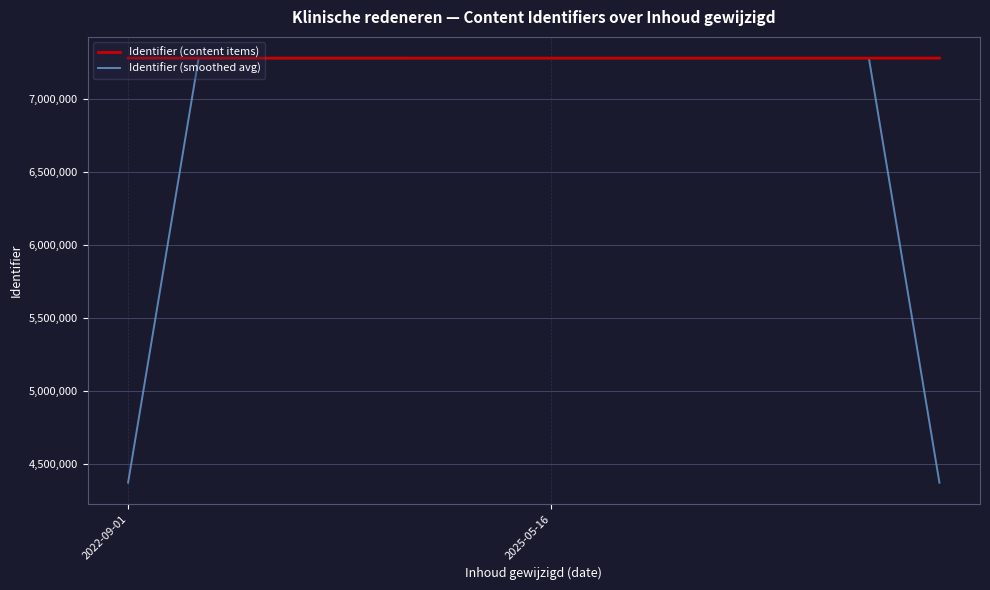

What is the maximum value shown in the chart?

7281415.0